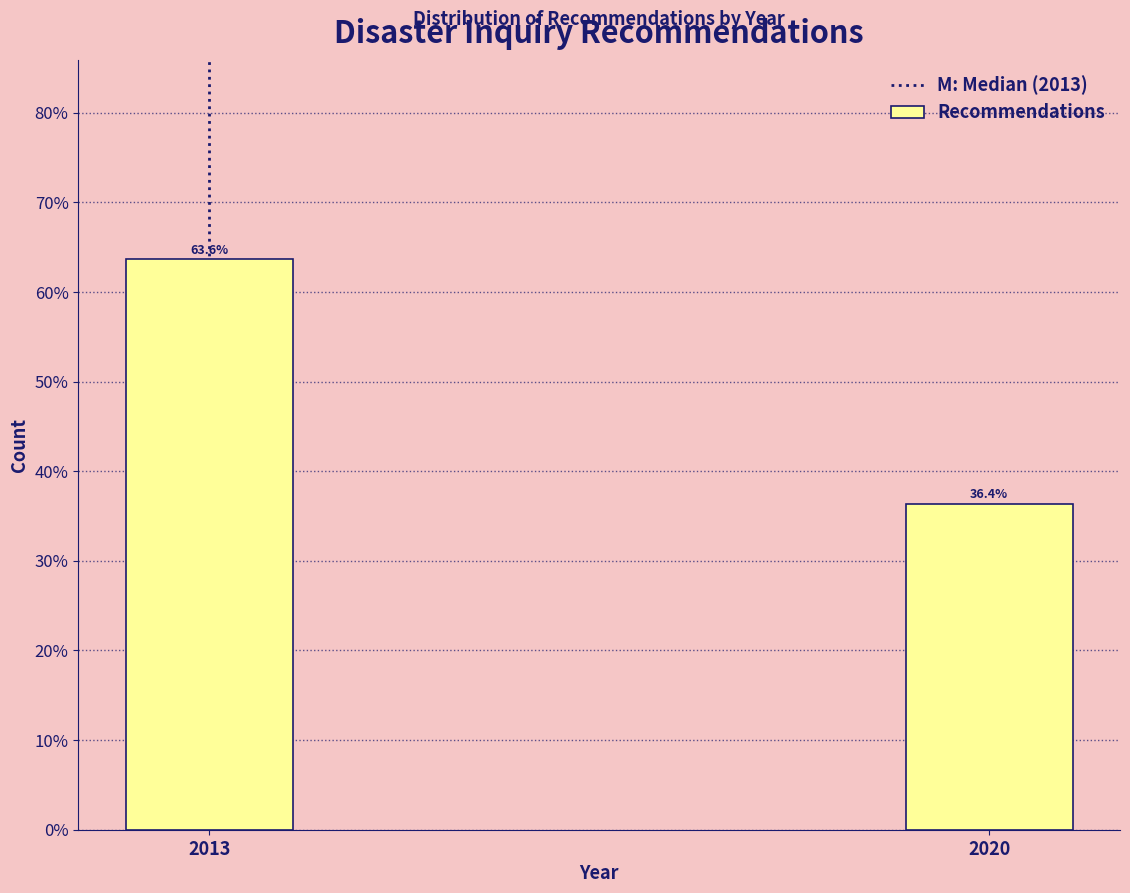

Reading left to right, what are all the values shown in this chart?

2013=63.6	2020=36.4